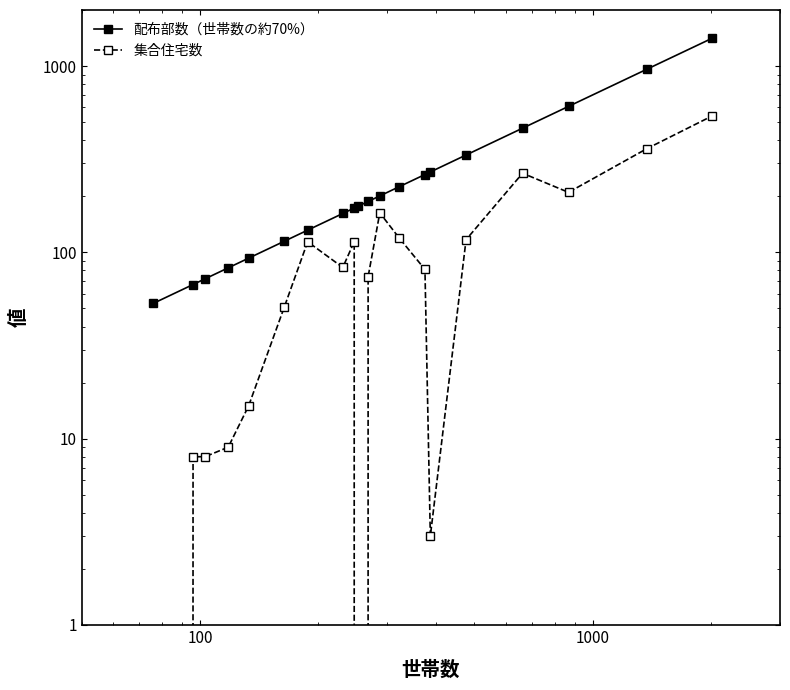

At how many categories does at least one series exceed 1221?

1